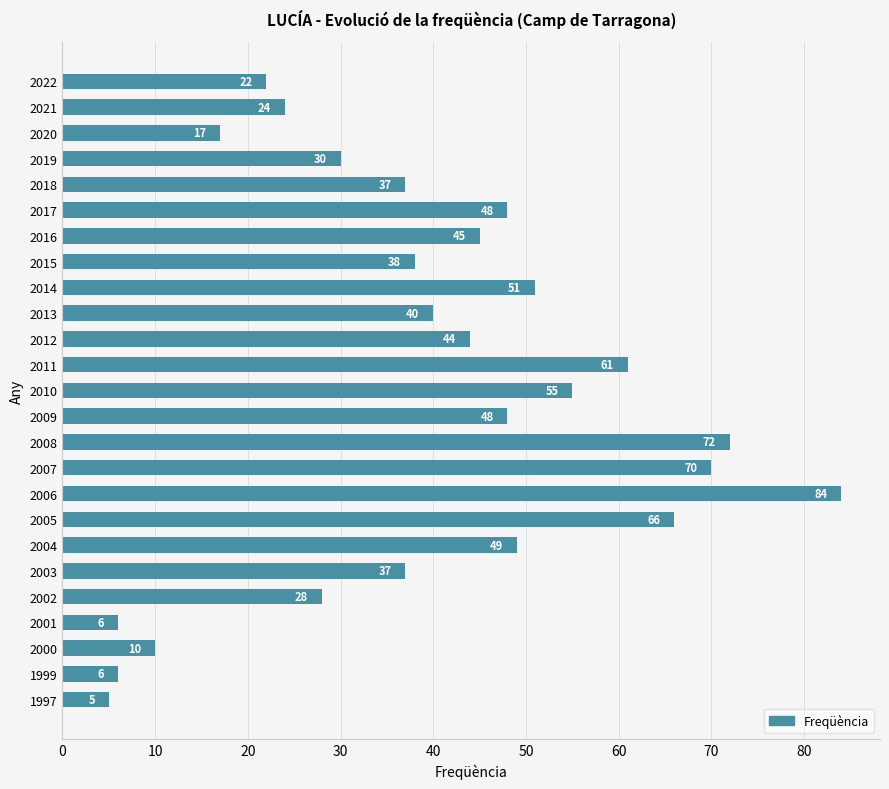

At which category does the chart reach its peak across all series?

2006